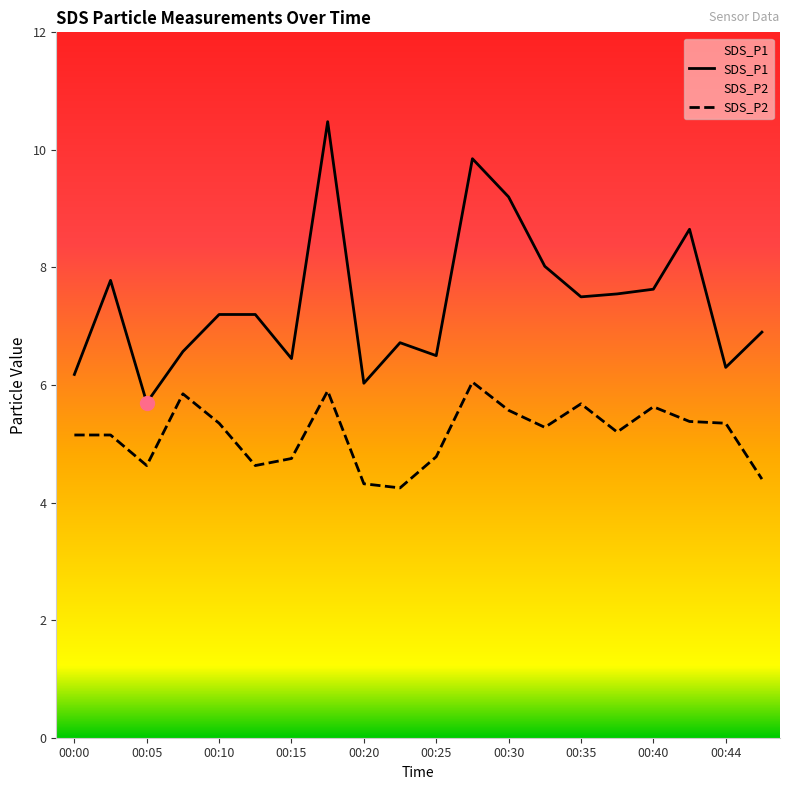

What is the total value across all series at 00:05?

10.3